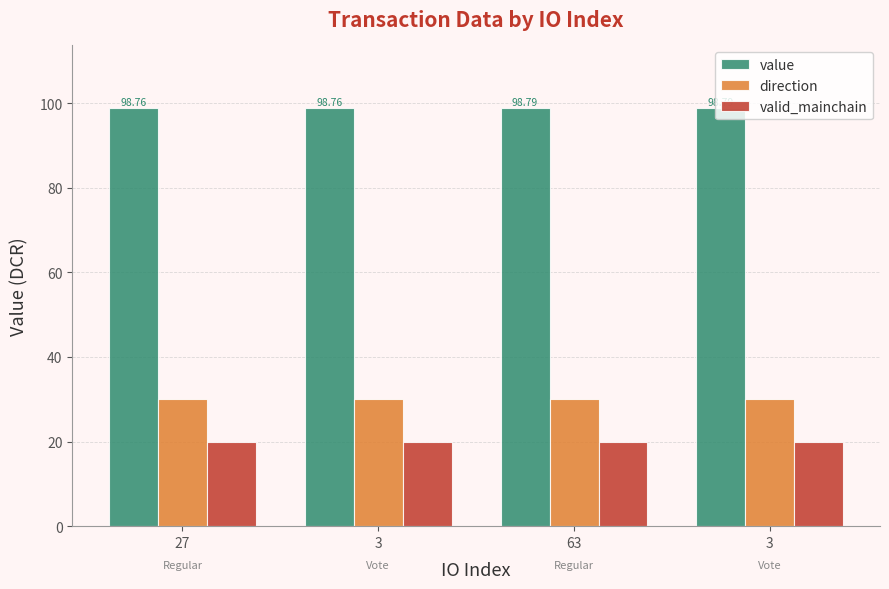

What is the label of the 3rd bar from the left?

63